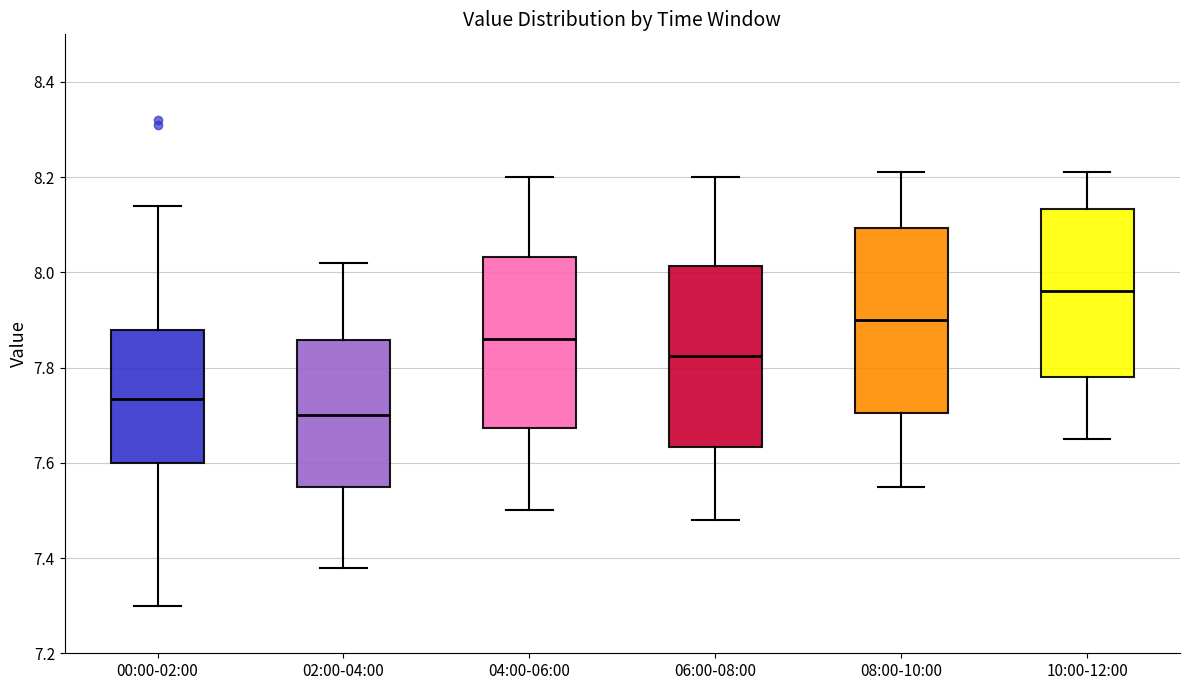

Reading left to right, transcribe this box plot: for each box, give where its median line is, the range the box spans, and where its two whiskers end, as read against the y-axis. The values are not printed on the chart, so give them approximately, as read against the axis.

00:00-02:00: median 7.74, box 7.60 to 7.88, whiskers 7.30 to 8.14
02:00-04:00: median 7.70, box 7.56 to 7.86, whiskers 7.38 to 8.02
04:00-06:00: median 7.86, box 7.68 to 8.04, whiskers 7.50 to 8.20
06:00-08:00: median 7.82, box 7.64 to 8.02, whiskers 7.48 to 8.20
08:00-10:00: median 7.90, box 7.70 to 8.10, whiskers 7.56 to 8.22
10:00-12:00: median 7.96, box 7.78 to 8.14, whiskers 7.66 to 8.22